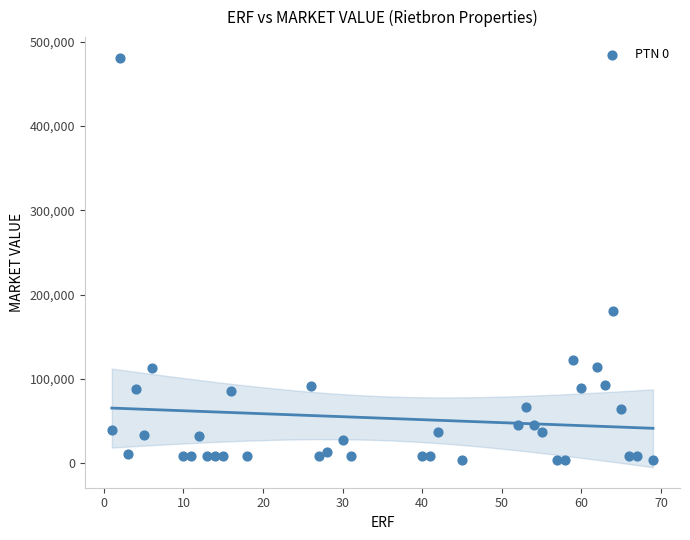

What is the range of X values (max minus min)?

68